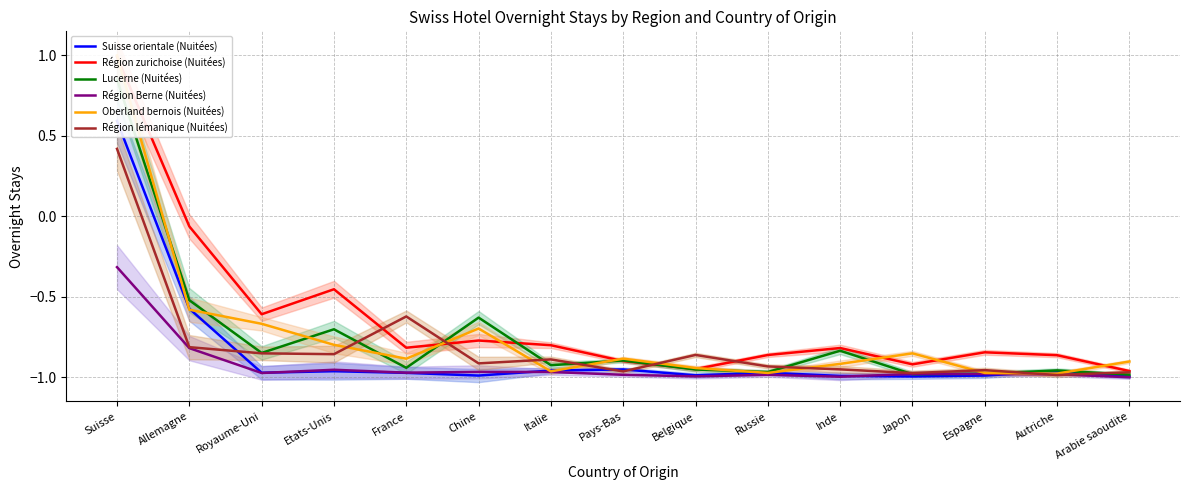

Between Belgique and Inde, which series saw the biggest shift?

Région zurichoise (Nuitées)